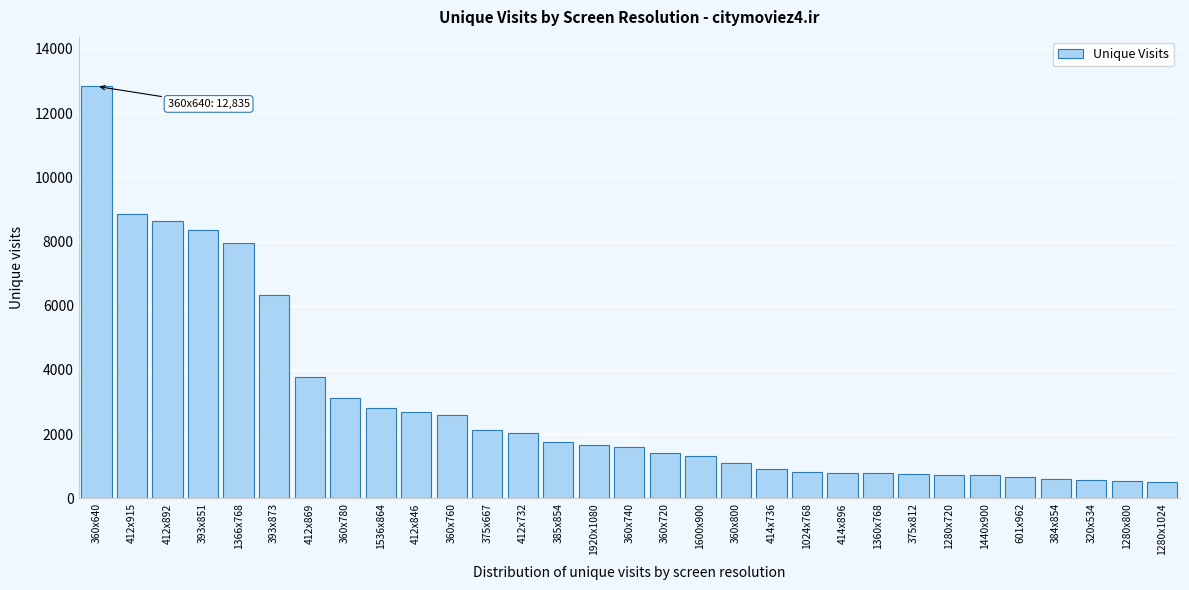

True or false: the data shows 2803 at 1536x864.

True